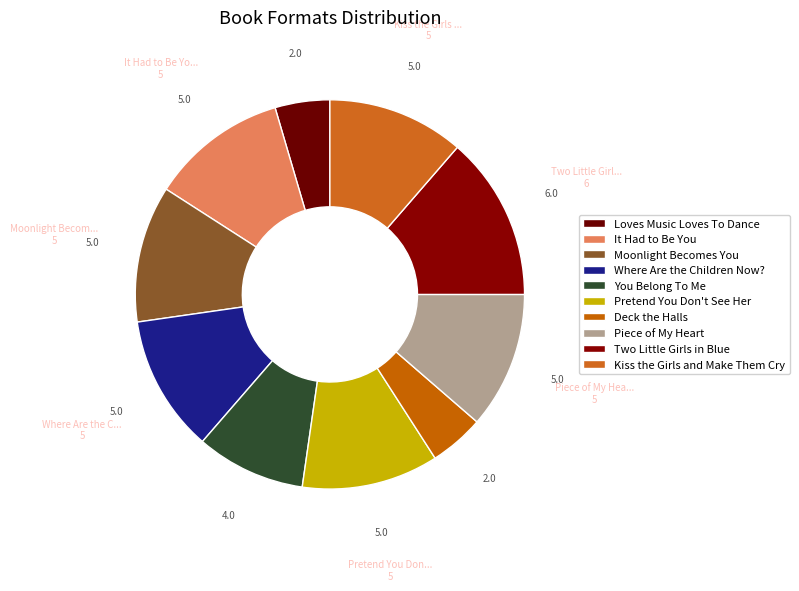

How many segments does this pie chart have?

10